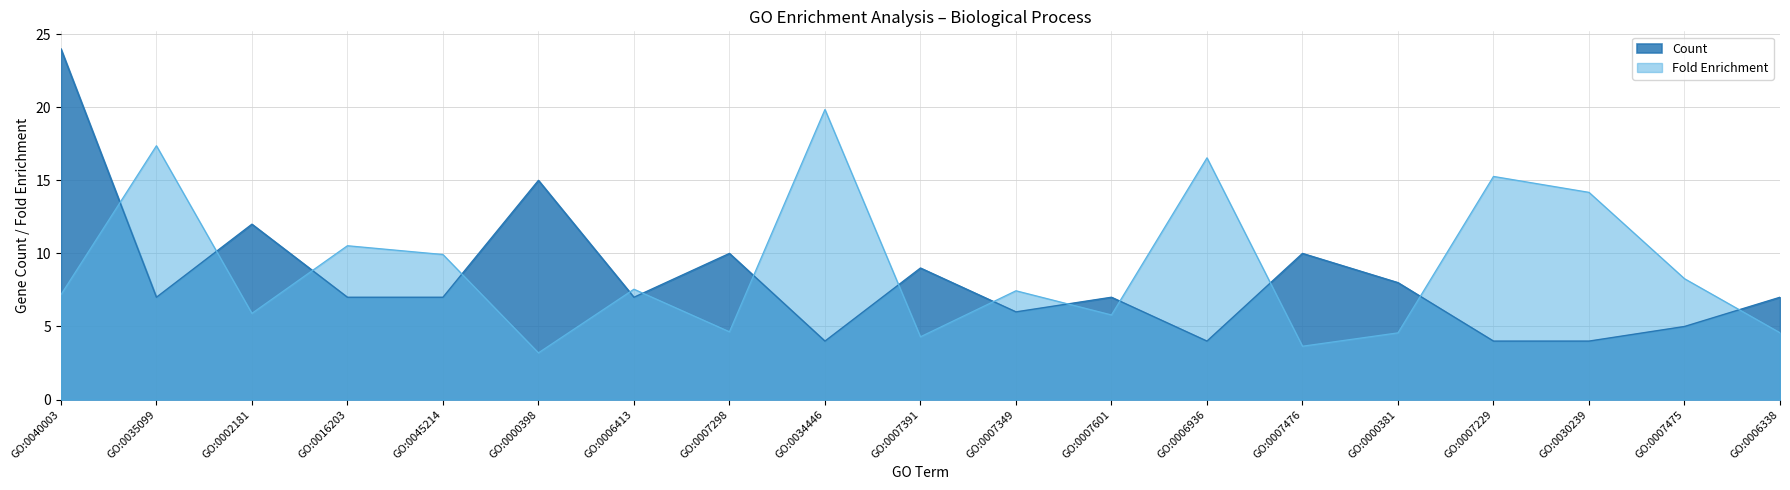

What position from the right is GO:0000381?

5